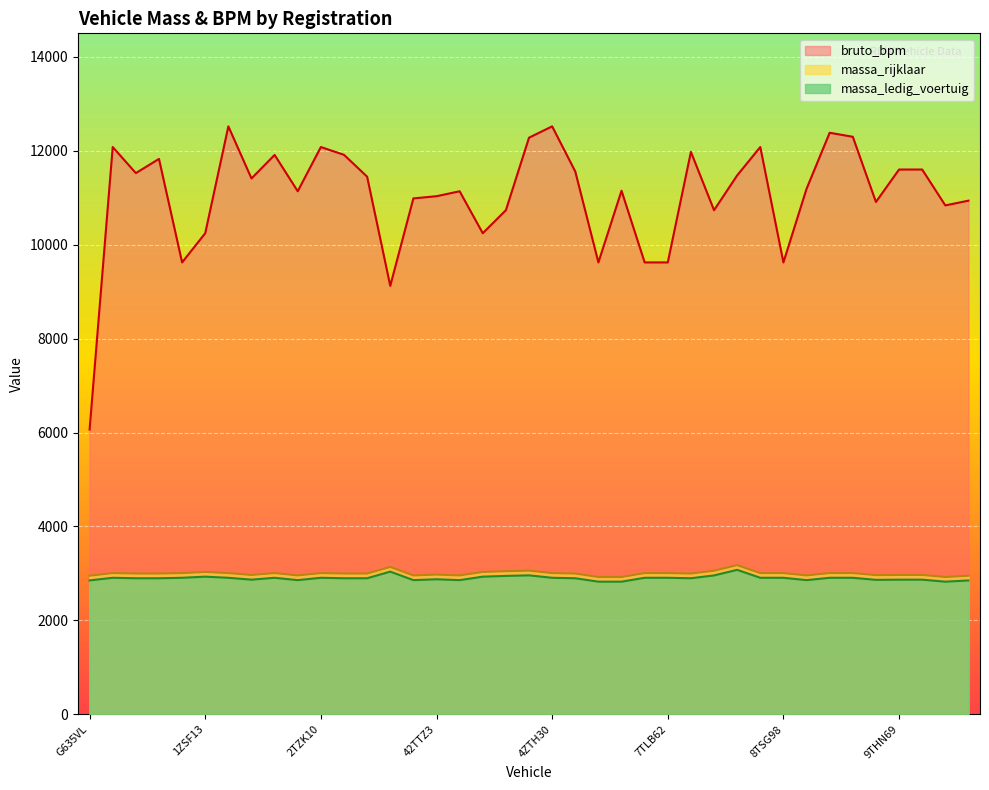

What is the label of the 7th point from the right?

8ZSB09